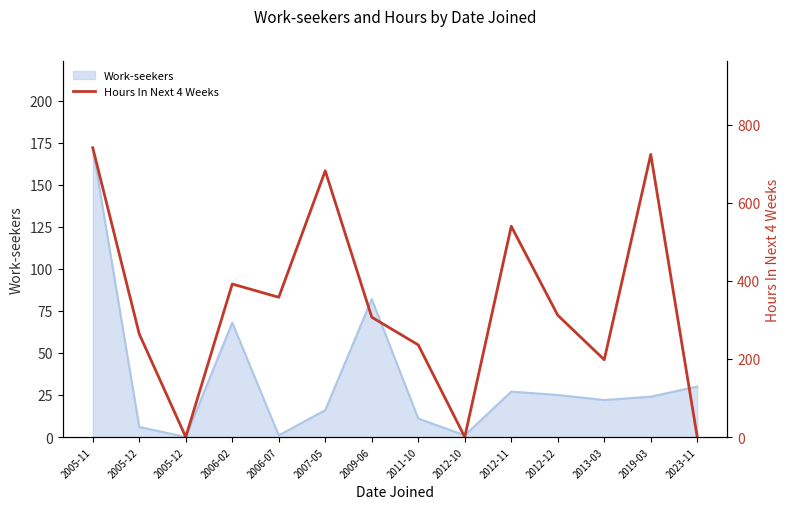

At which category does the chart reach its peak across all series?

2005-11